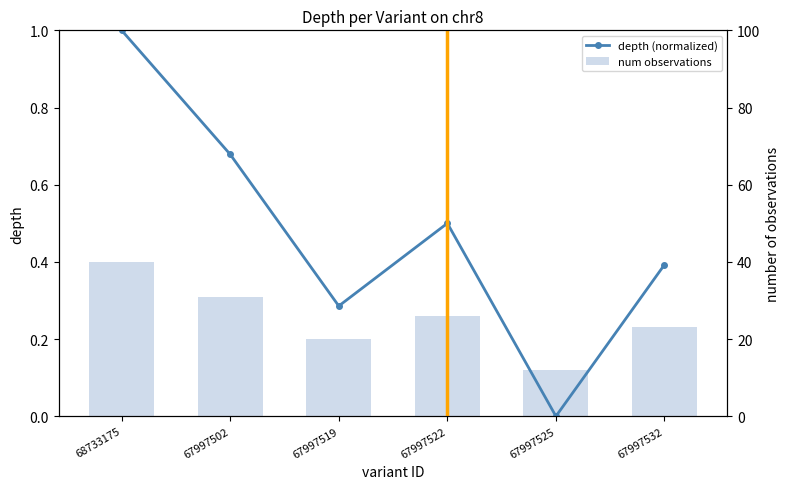

Are the bars horizontal?

No